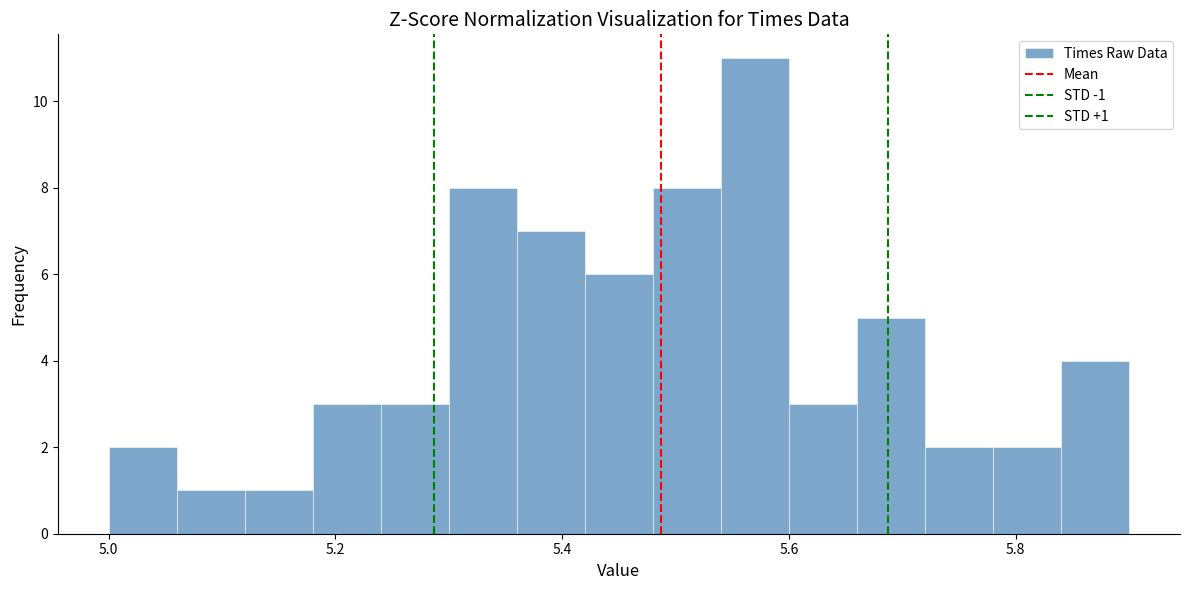

Read against the x-axis, roughly where is the centre of the tallest bar?

5.58